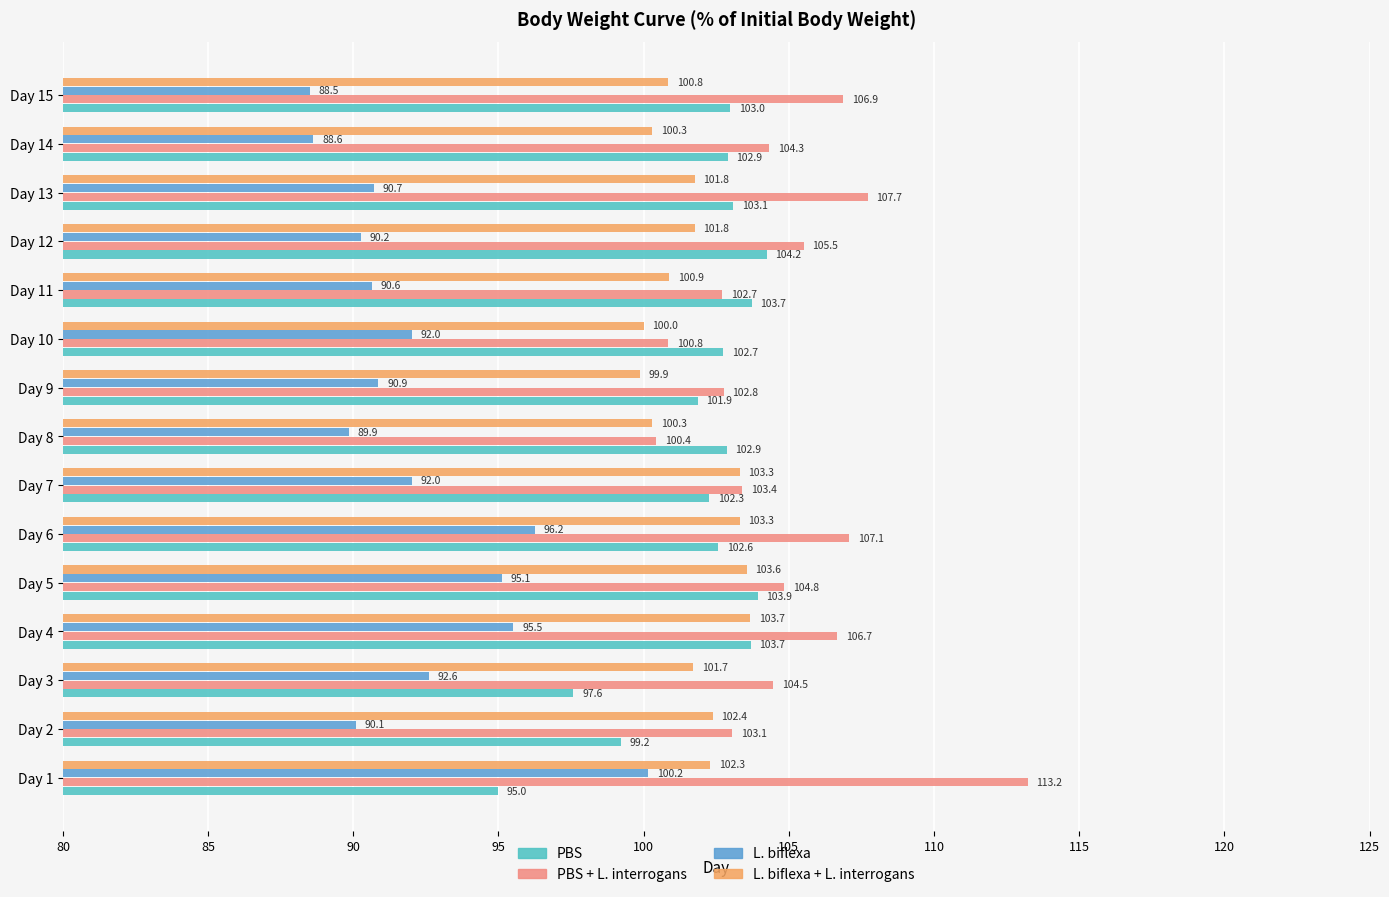

Where is PBS + L. interrogans nearest to the value 106?

Day 12